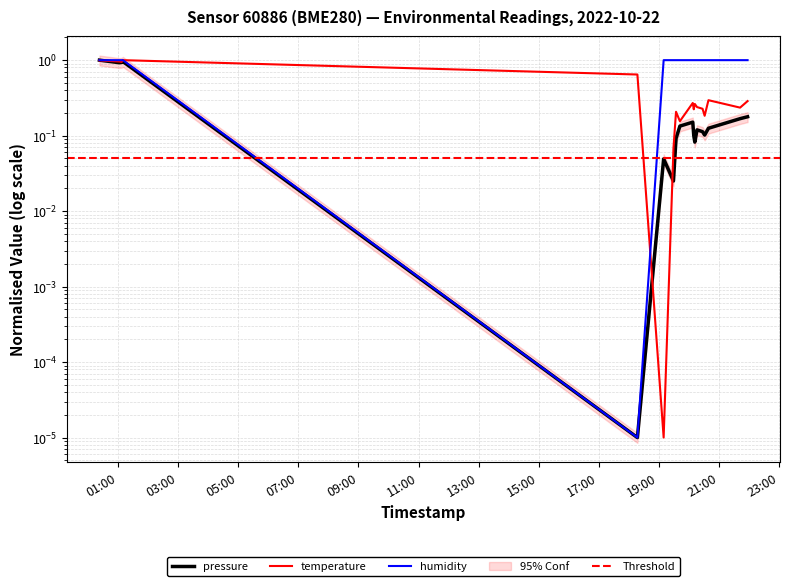

Count the number of categories in the chart.

18